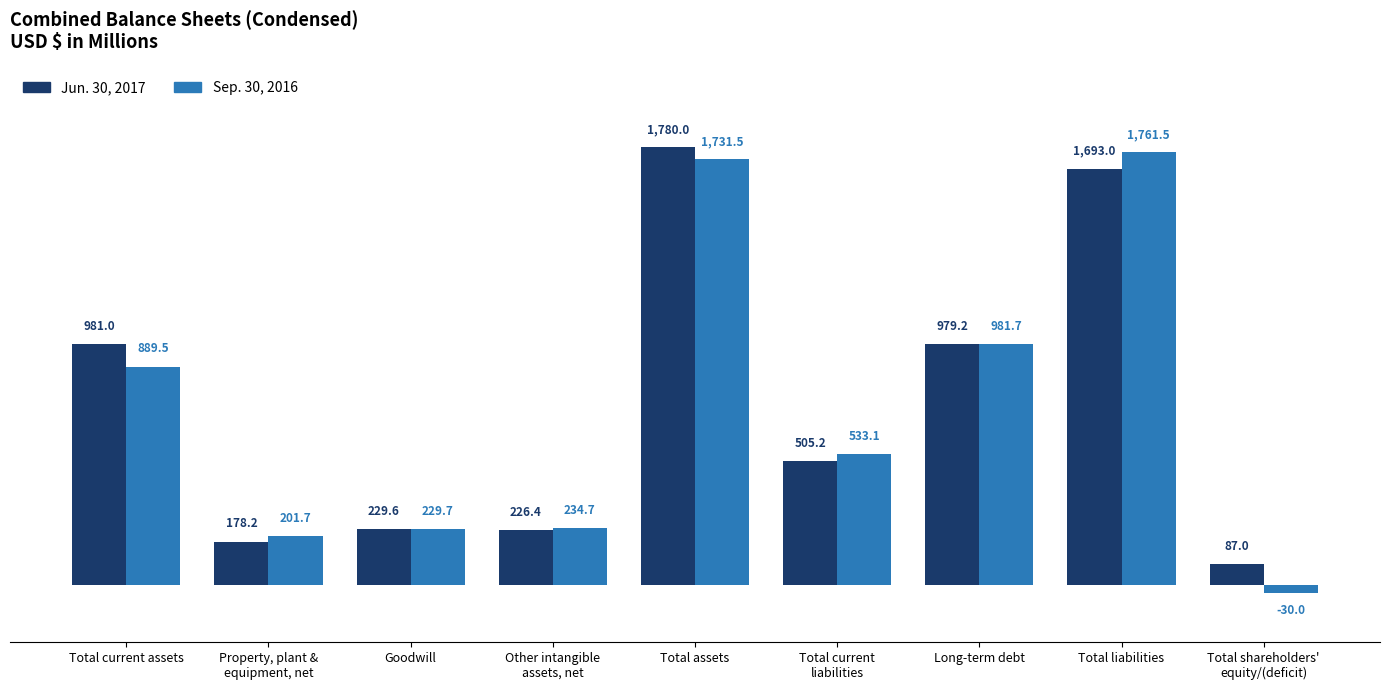

Where does the Jun. 30, 2017 series first go above 505?

Total current assets